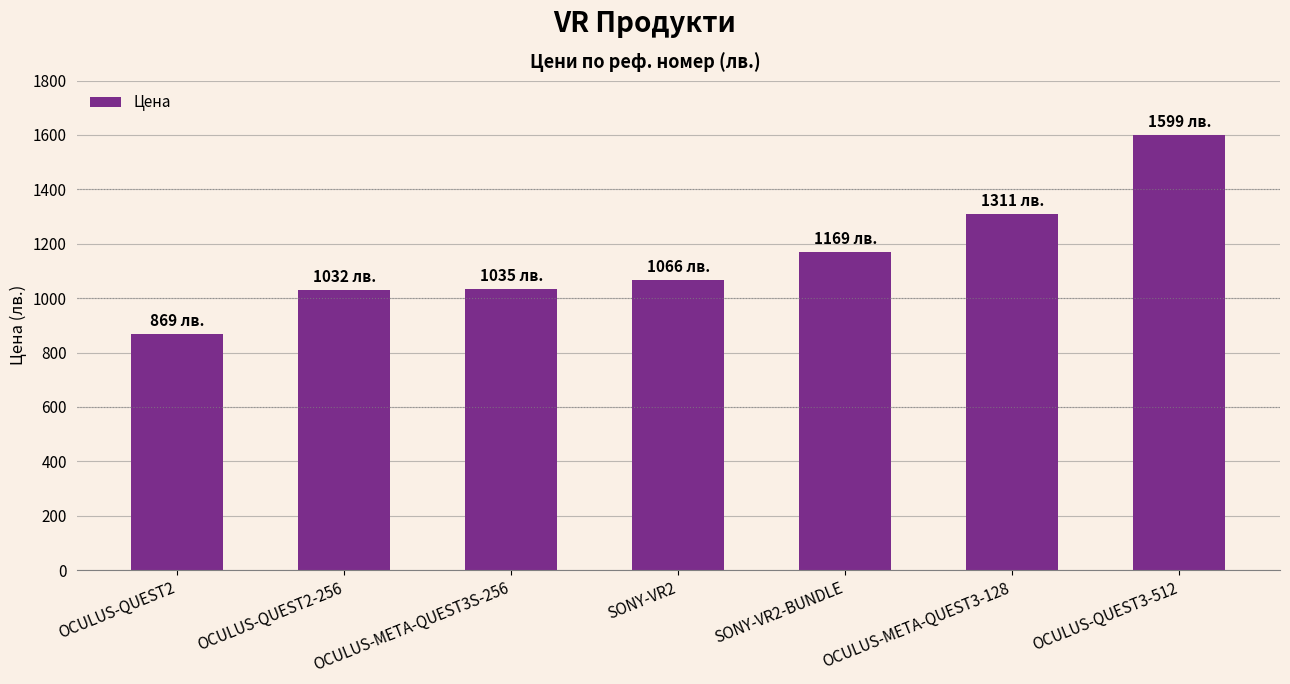

Is it true that the value at SONY-VR2-BUNDLE is 802.1?

False